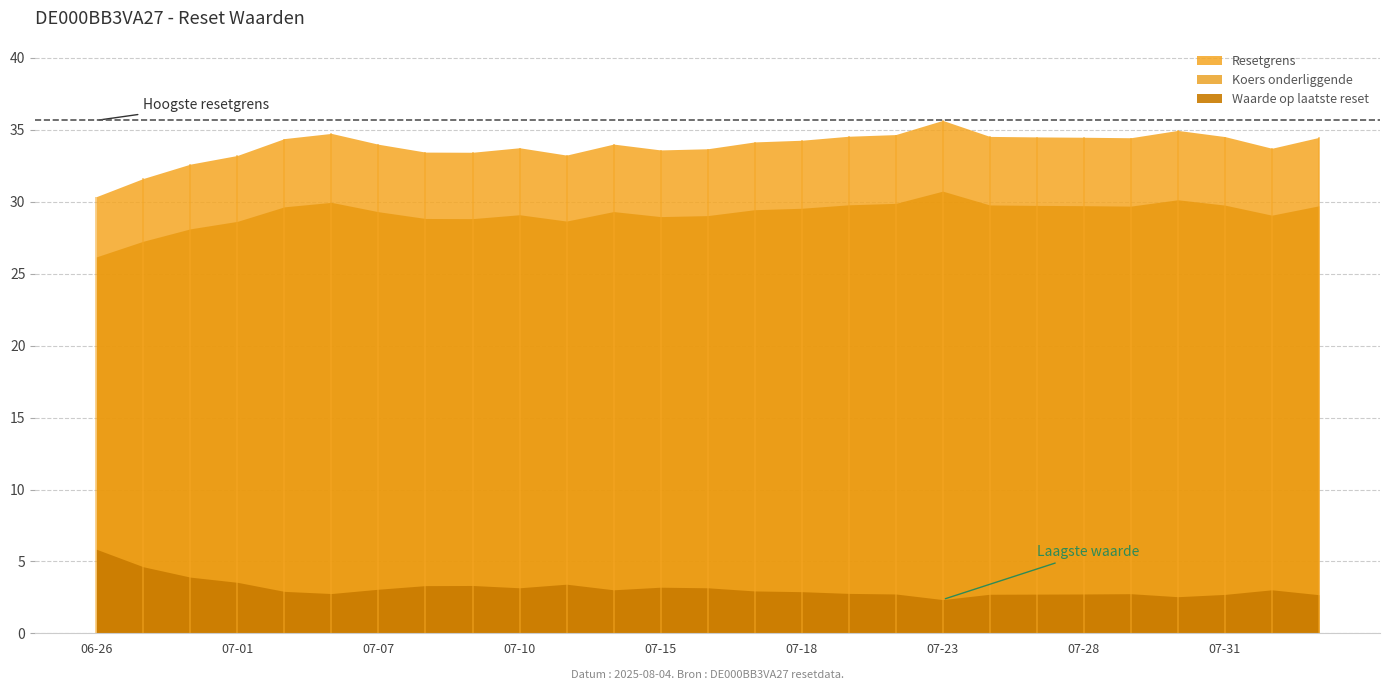

Rank the series by their maximum value, from lowest to highest.

Waarde op laatste reset, Koers onderliggende, Resetgrens